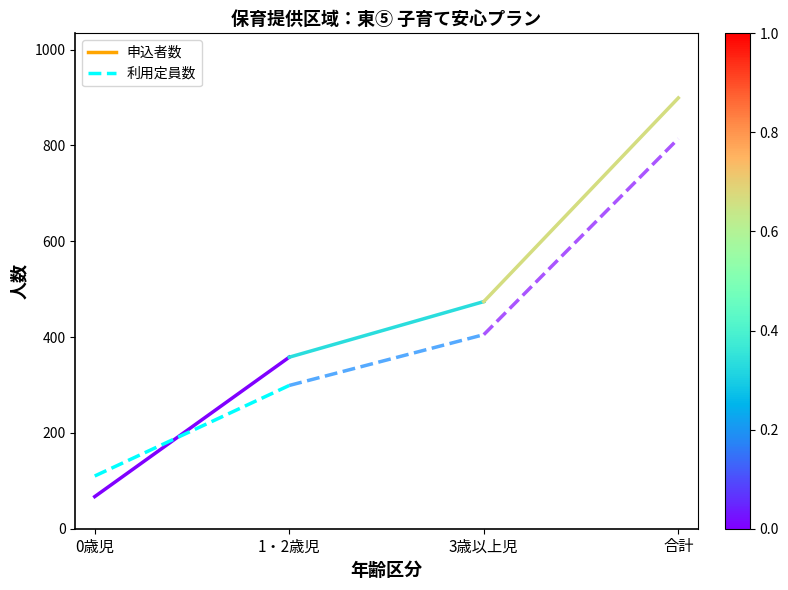

What is the average value of the 申込者数 series?

212